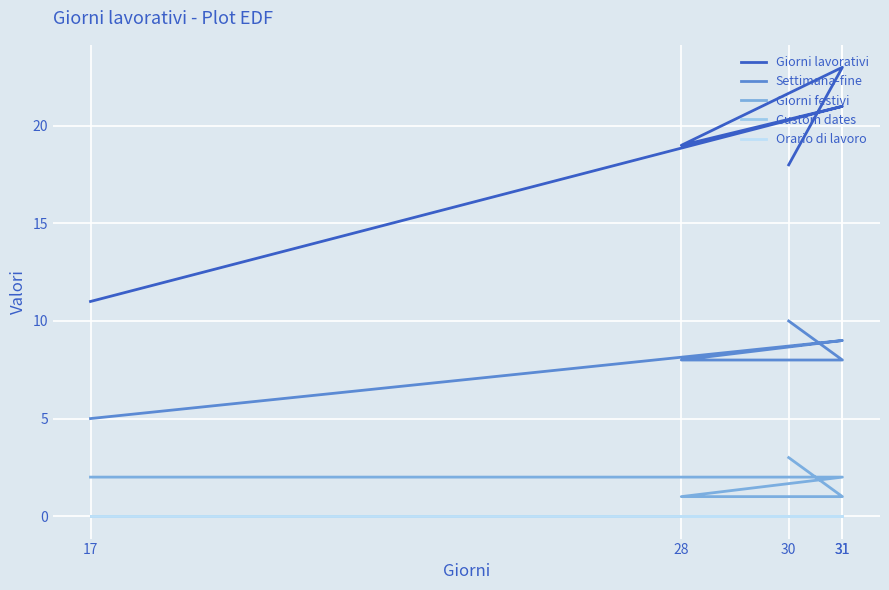

What is the total value across all series at 31?

32